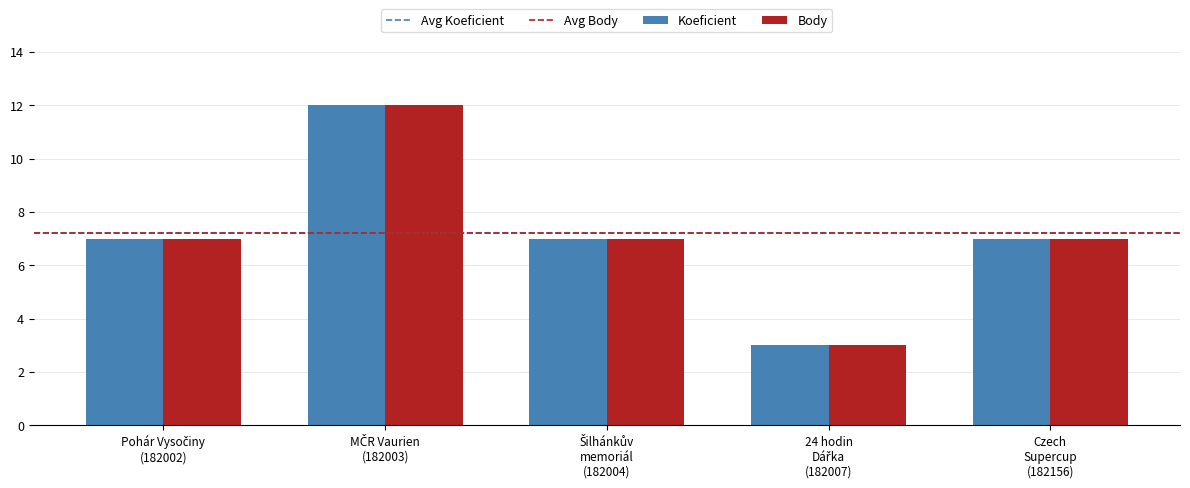

What is the minimum value for Body?

3